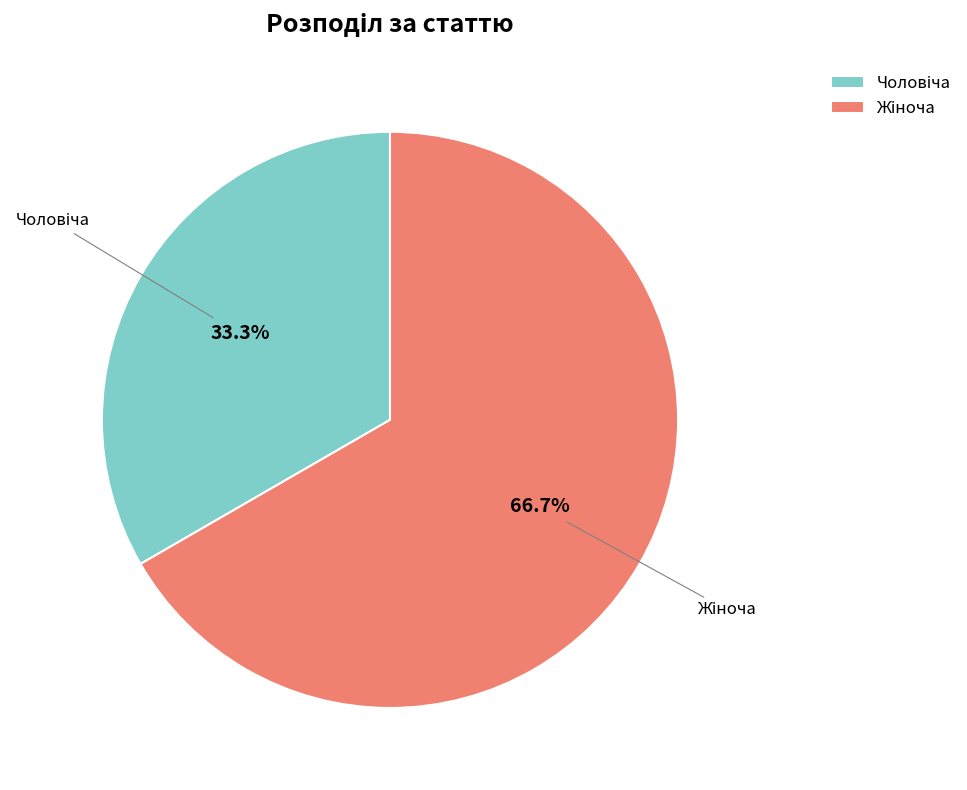

Is there any slice that represents more than half of the pie?

Yes